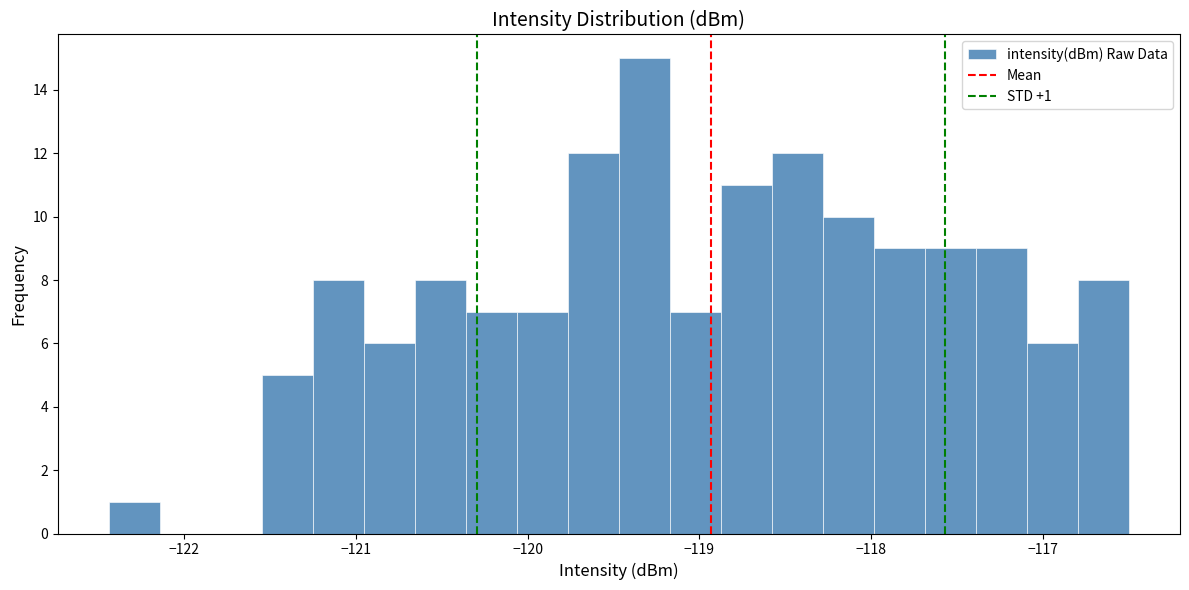

Around what value on the x-axis is the tallest bar? Give the approximate position of its centre, as read against the axis.

-119.3